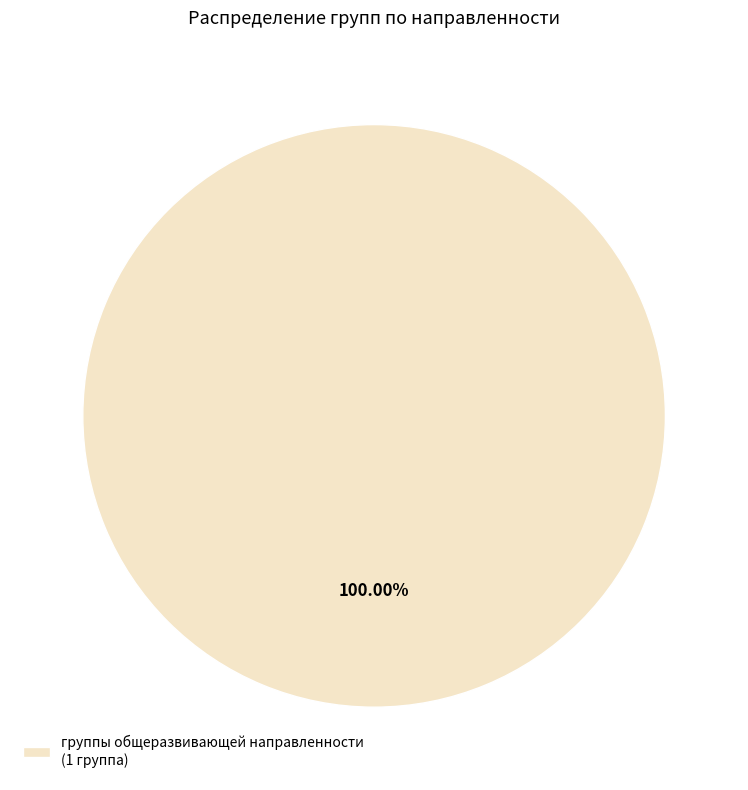

Rank the categories by value from lowest to highest.

группы общеразвивающей направленности (1 группа)